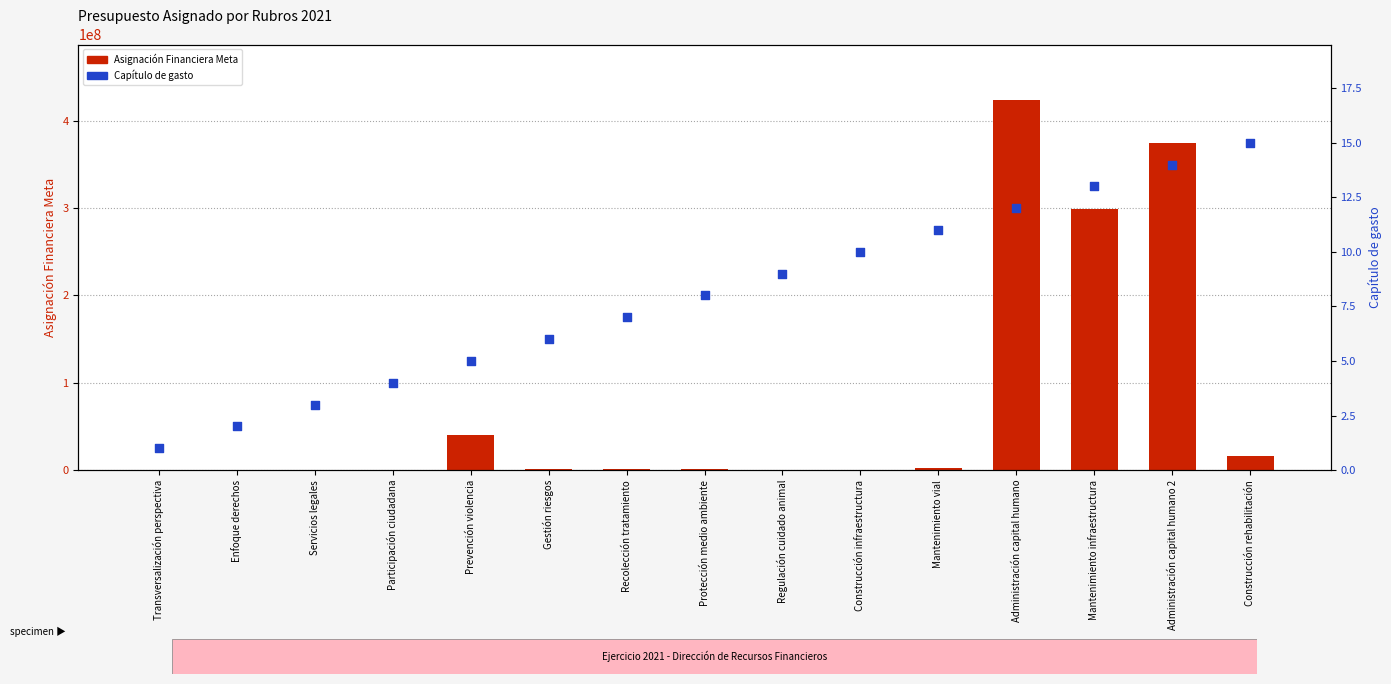

What is the total value across all series at Gestión riesgos?

890006